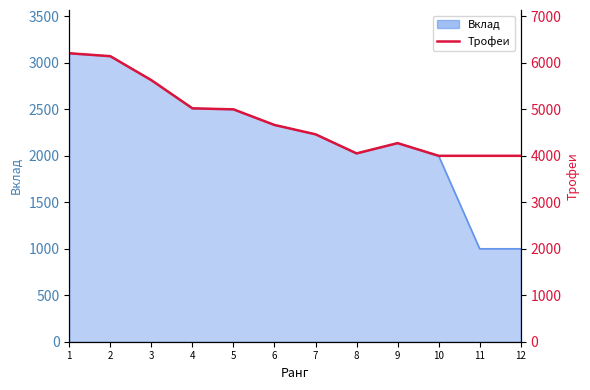

Reading right to left, transcribe all the data shown in this chart.

4001	4001	4001	4274	4053	4464	4665	5001	5023	5629	6145	6208